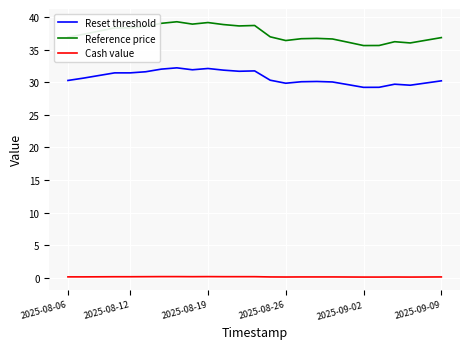

Which series has the largest total across all categories?

Reference price